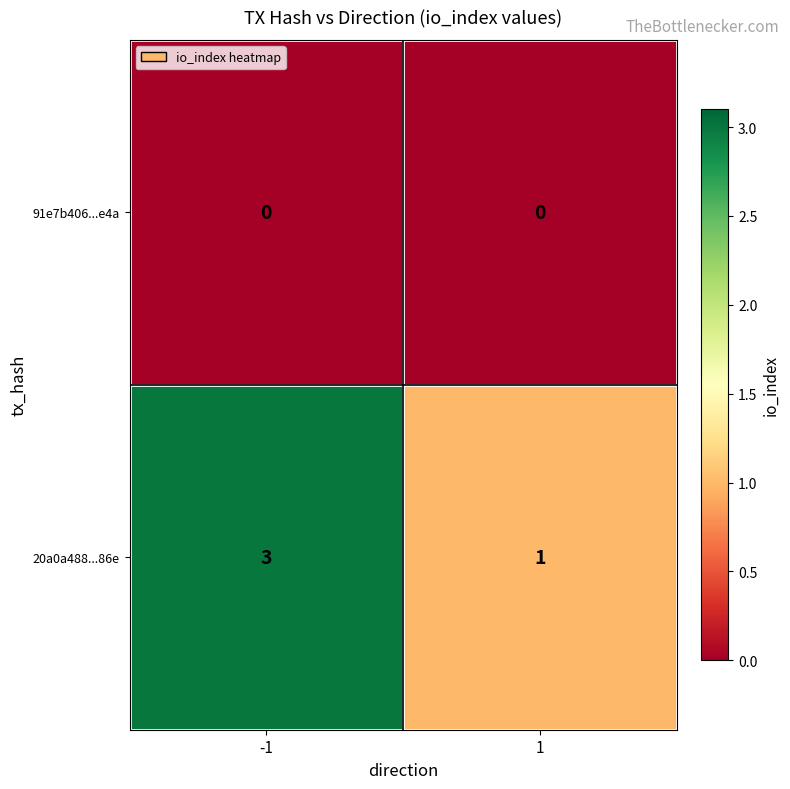

At 1, list the series in order from smallest to largest.

91e7b406...e4a, 20a0a488...86e